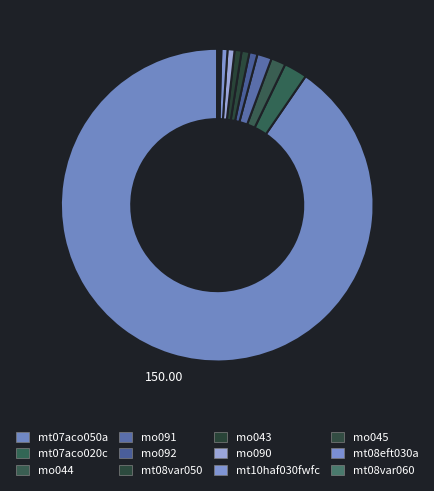

Which category accounts for the majority?

mt07aco050a